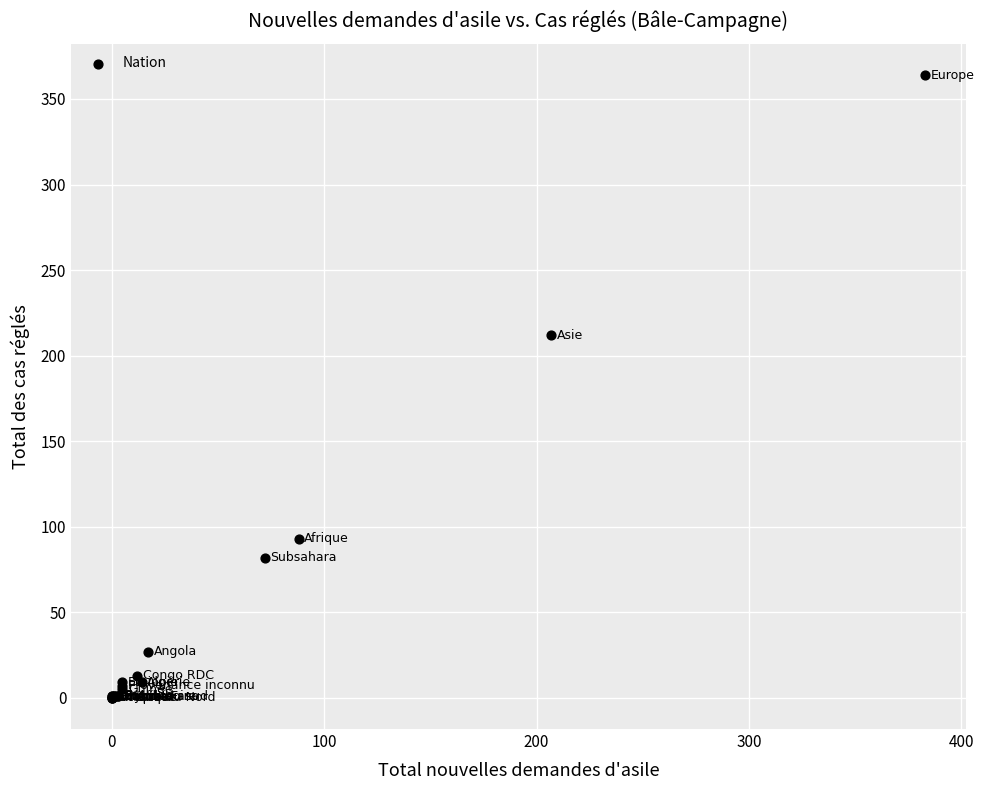

What Y value in the scatter plot is closest to 182?

212